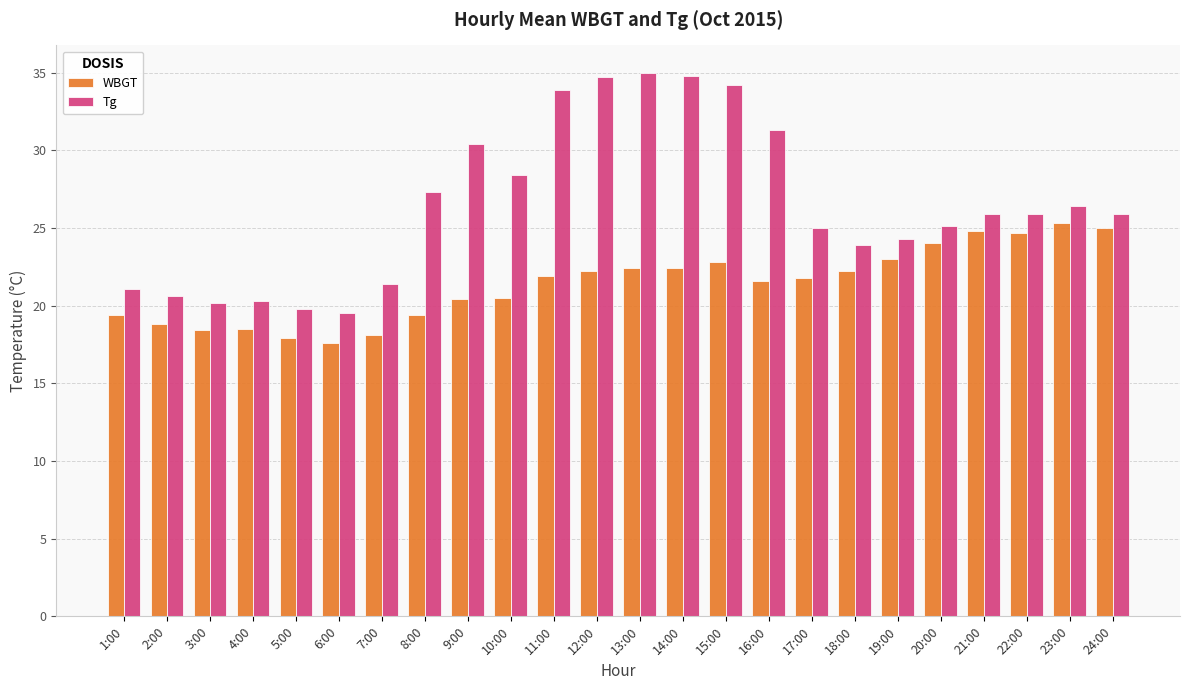

What is the greatest value displayed?

35.0